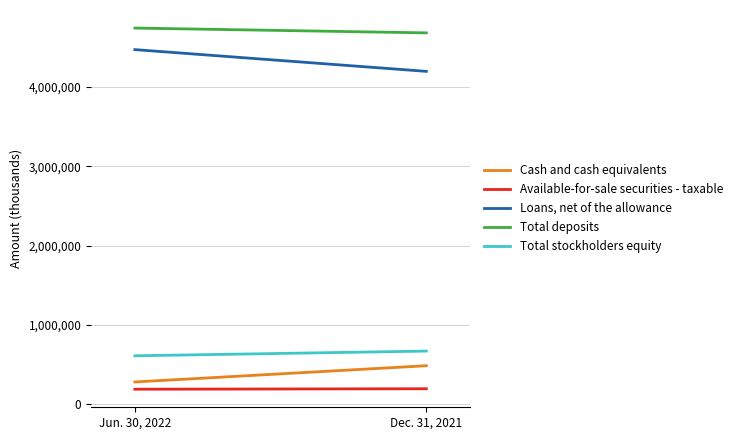

What is the lowest value of the Cash and cash equivalents series?

277678